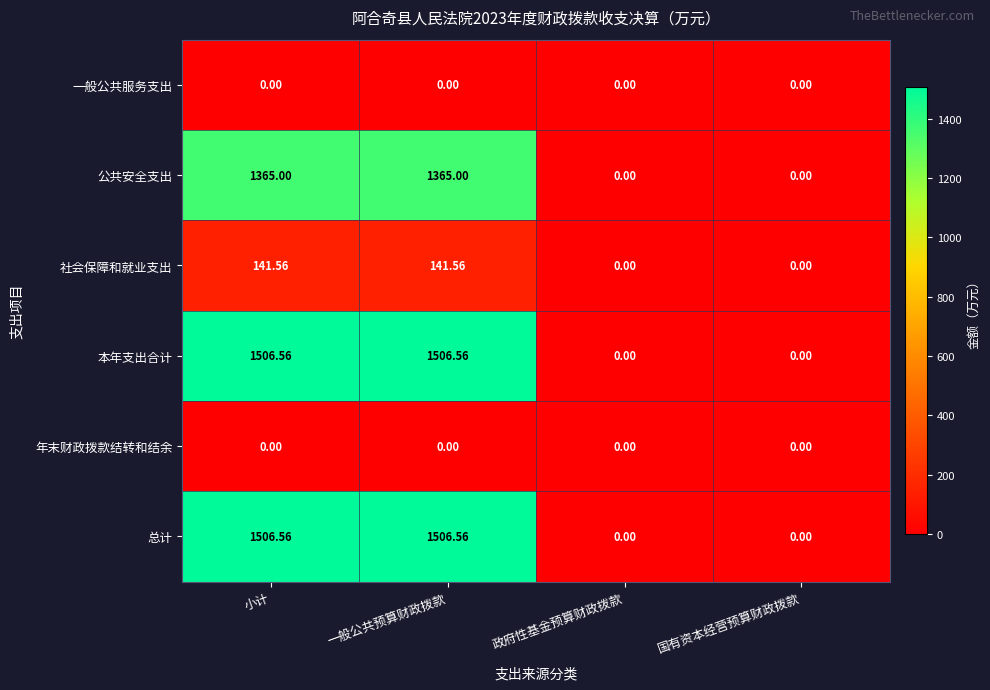

Is the value of 总计 at 小计 greater than the value of 一般公共服务支出 at 一般公共预算财政拨款?

Yes